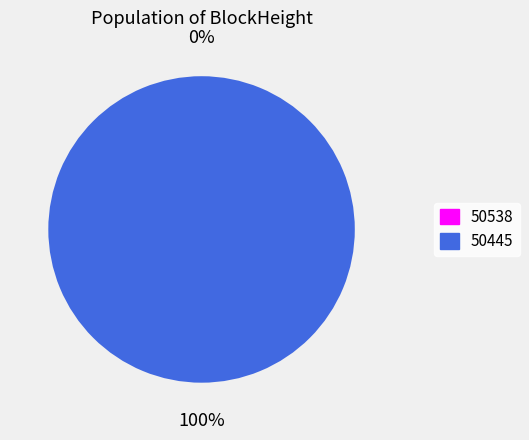

How many segments does this pie chart have?

2